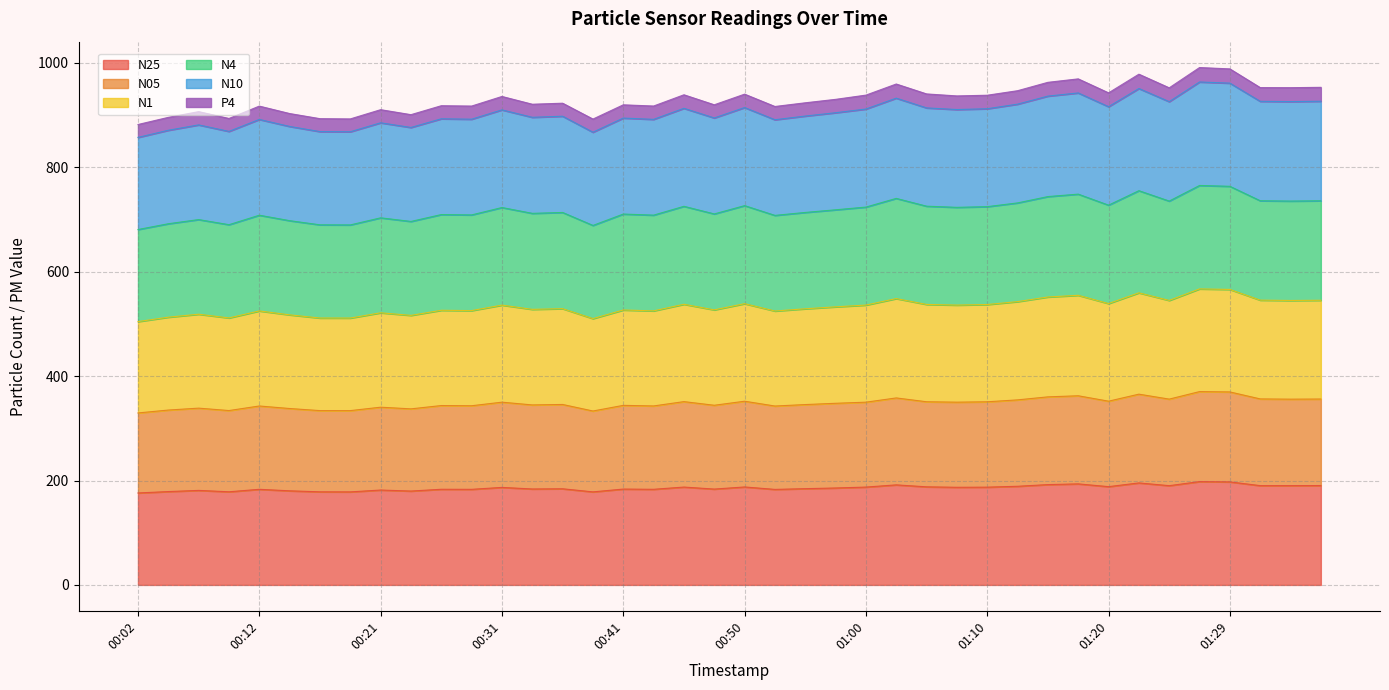

What is the value of the N25 point at the 21st from the left?

187.7